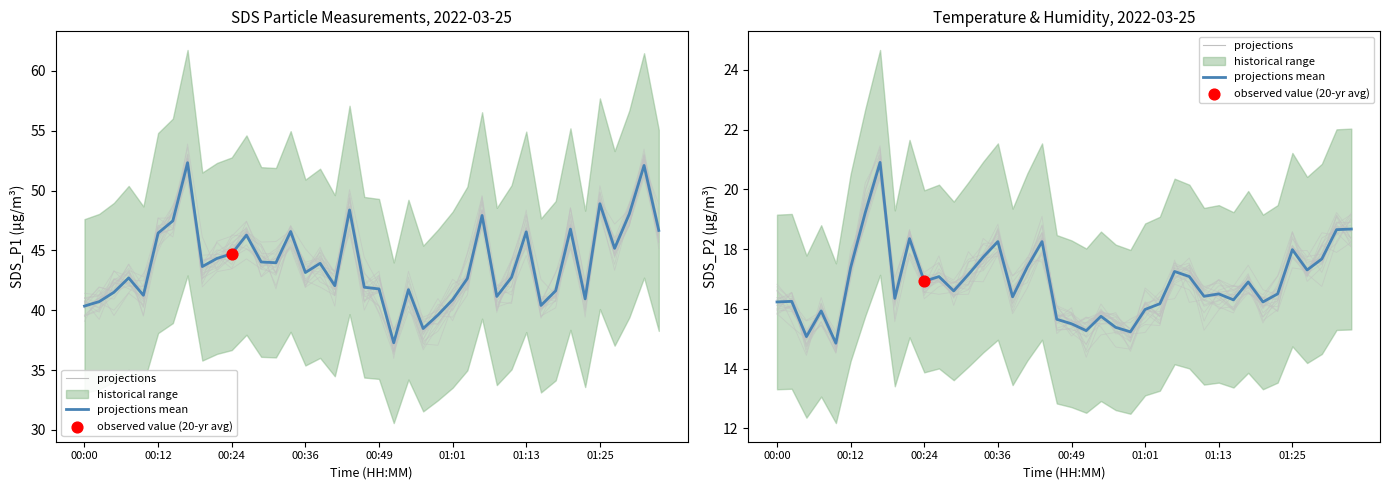

Approximately how many times larger is the value at 20 compared to 31?

1.0